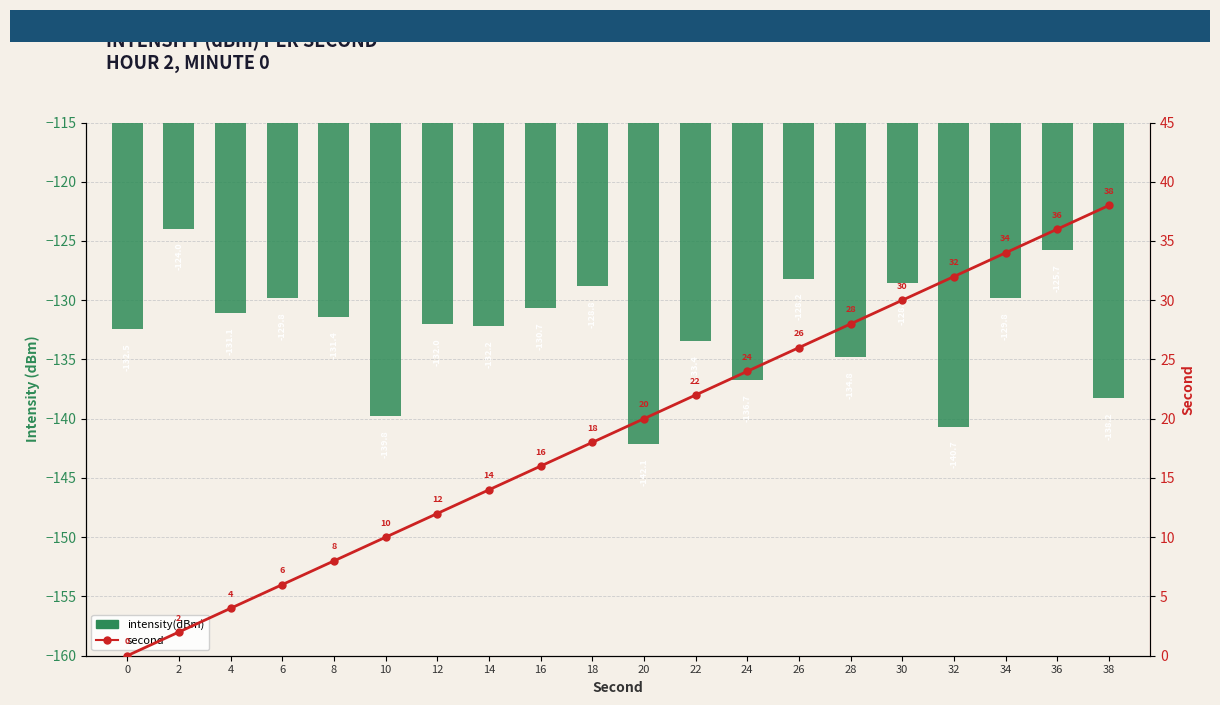

The value of second at 36 is 58.1. True or false?

False